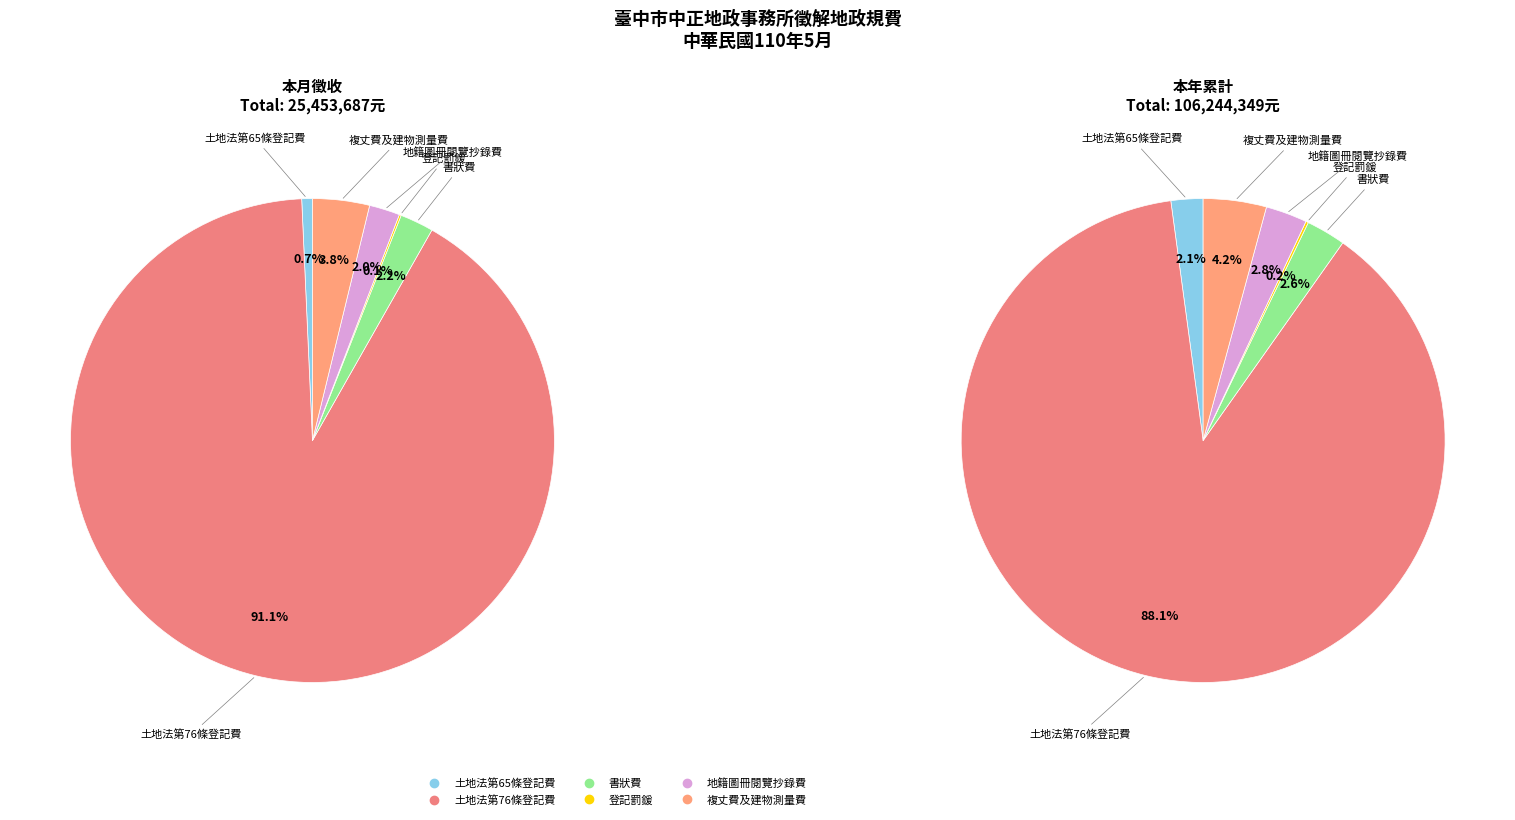

Count the number of slices in the pie.

6